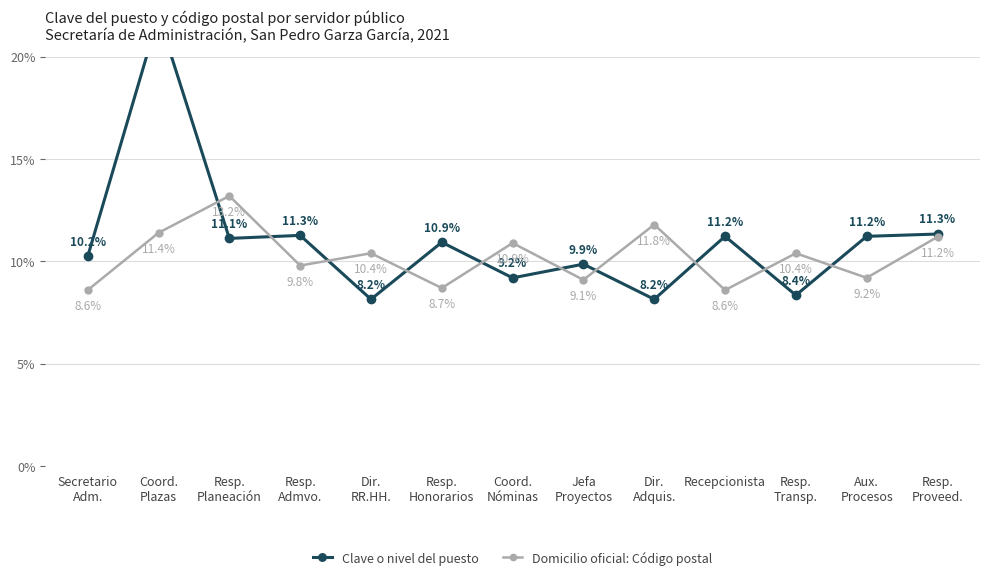

Reading left to right, extract all data points from this chart.

Clave o nivel del puesto: 10.2	22.0	11.1	11.3	8.2	10.9	9.2	9.9	8.2	11.2	8.4	11.2	11.3
Domicilio oficial: Código postal: 8.6	11.4	13.2	9.8	10.4	8.7	10.9	9.1	11.8	8.6	10.4	9.2	11.2